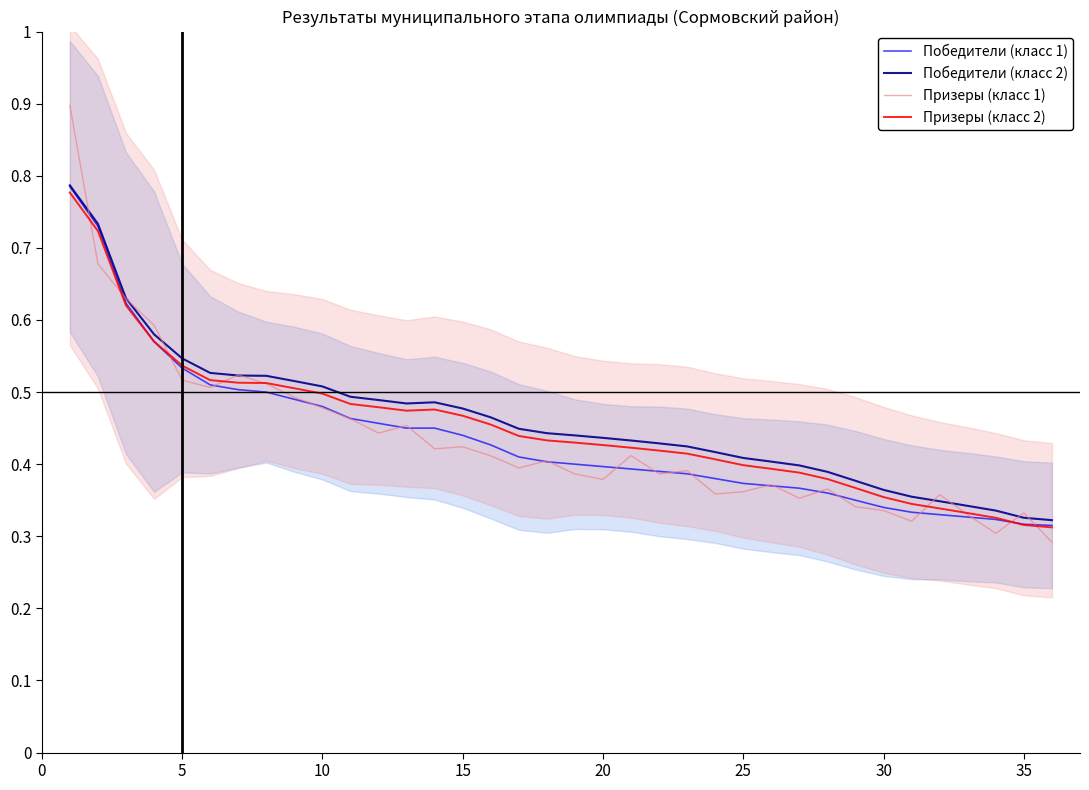

True or false: Призеры (класс 2) and Победители (класс 2) intersect in this chart.

False